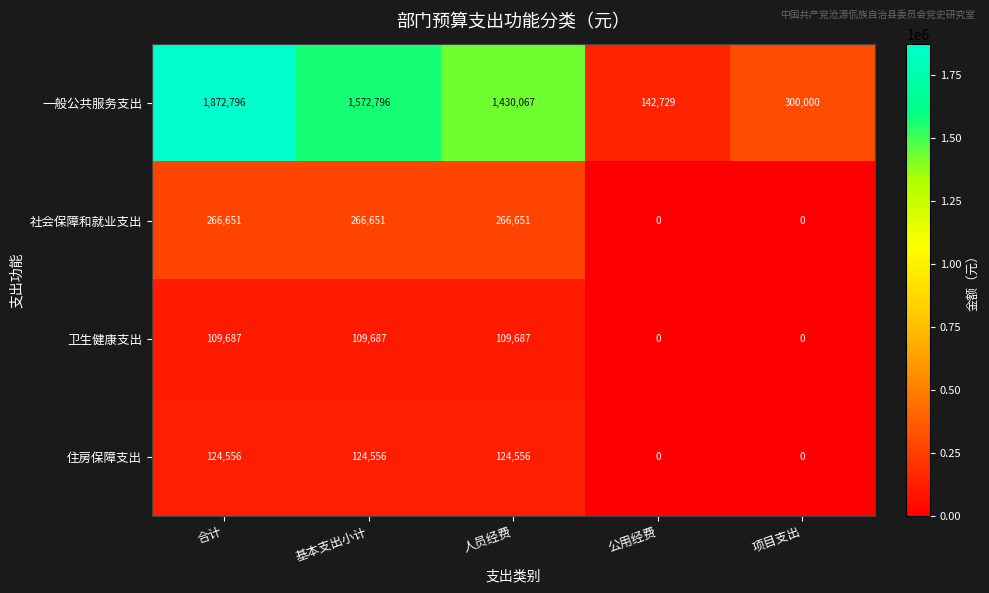

What is the average value of the 住房保障支出 series?

74734